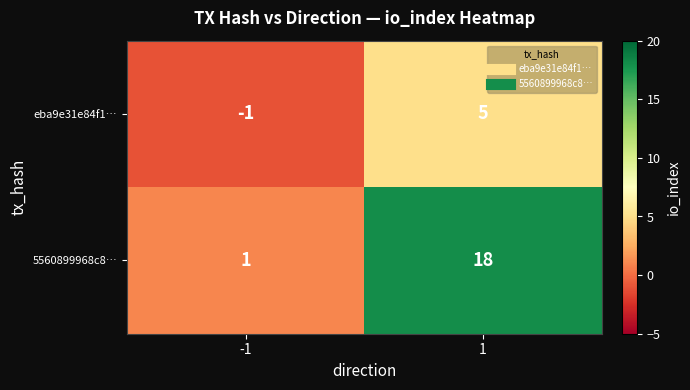

Which category has the highest value across all series?

1